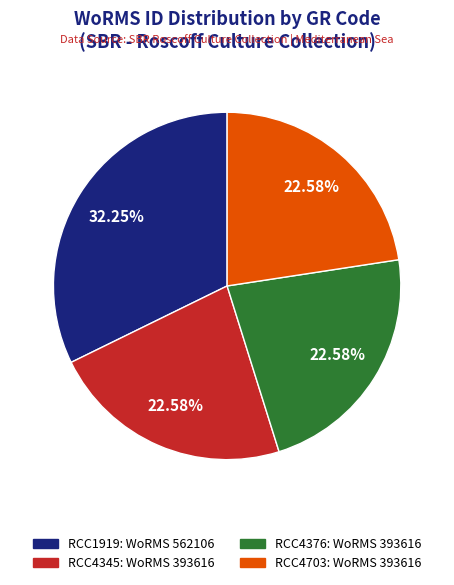

Does RCC4376 account for over 50% of the chart?

No